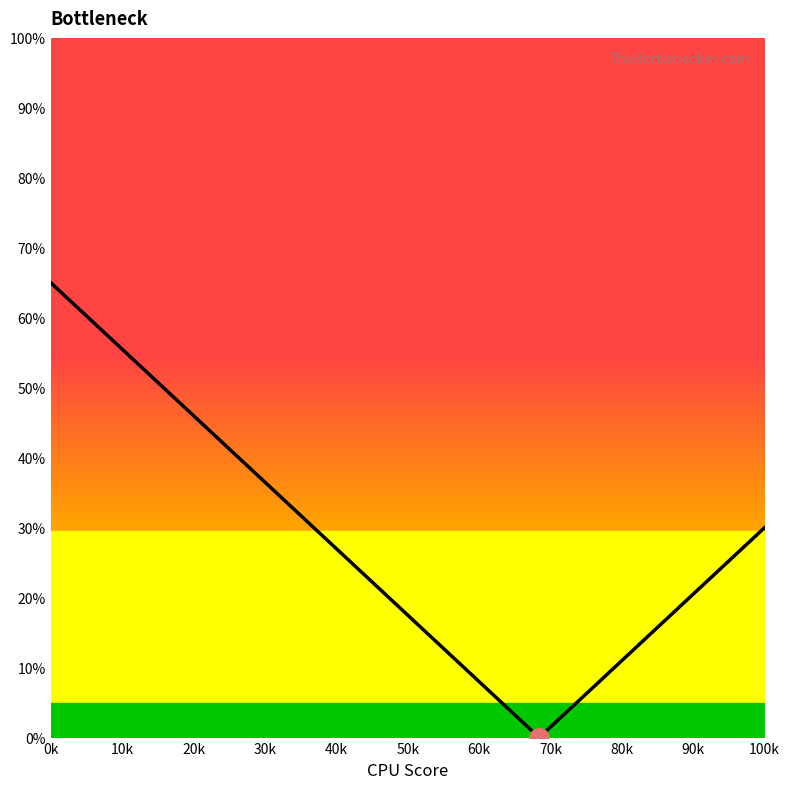

What is the greatest value displayed?

65.0